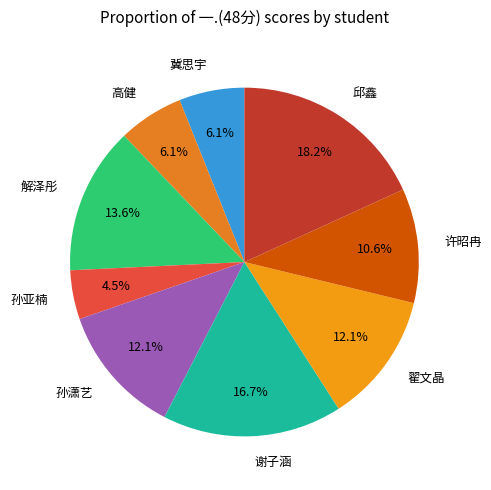

To the nearest percent, what is the difference between the 谢子涵 and 冀思宇 slice percentages?

11%